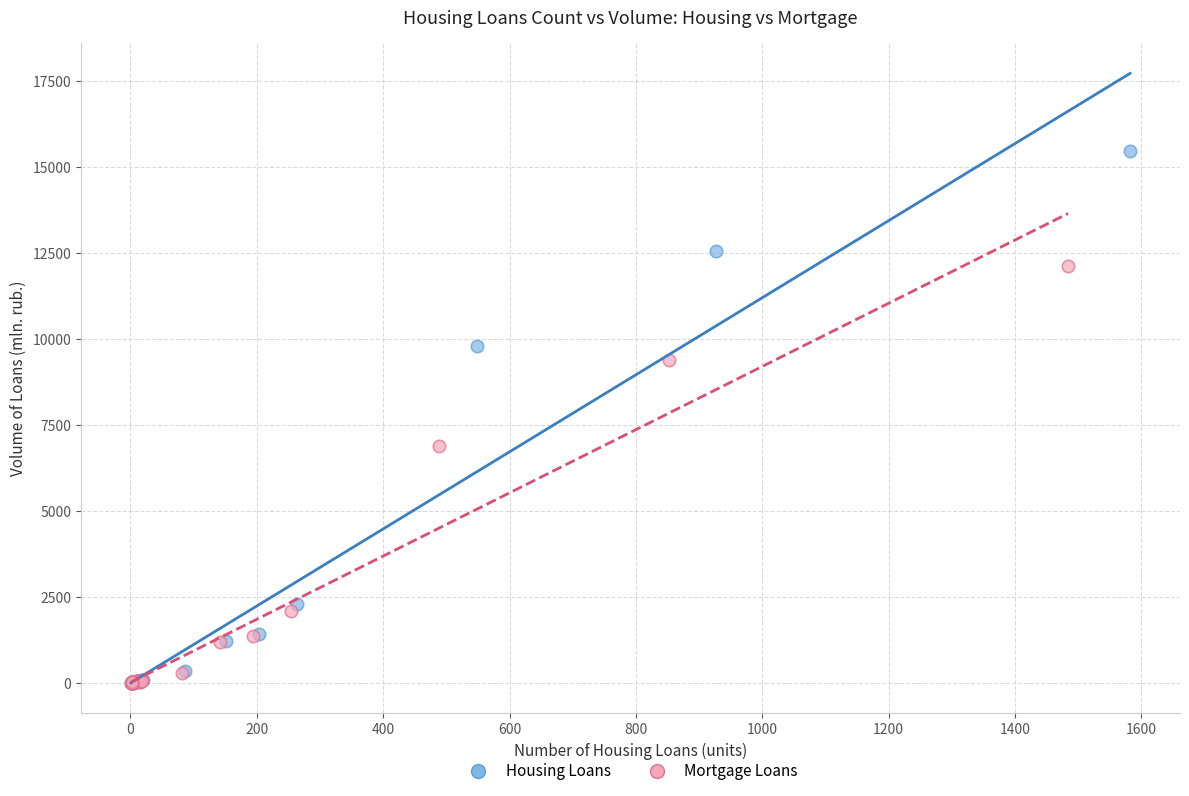

Which series reaches the maximum Y coordinate?

Housing Loans